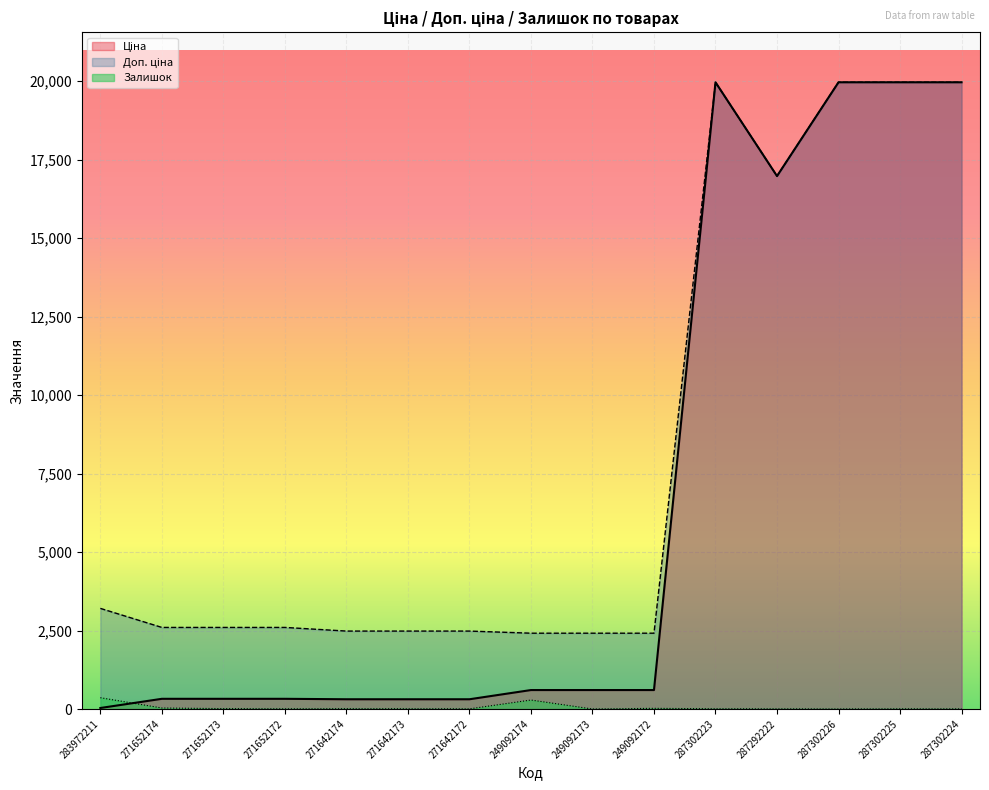

True or false: Доп. ціна and Ціна intersect in this chart.

False